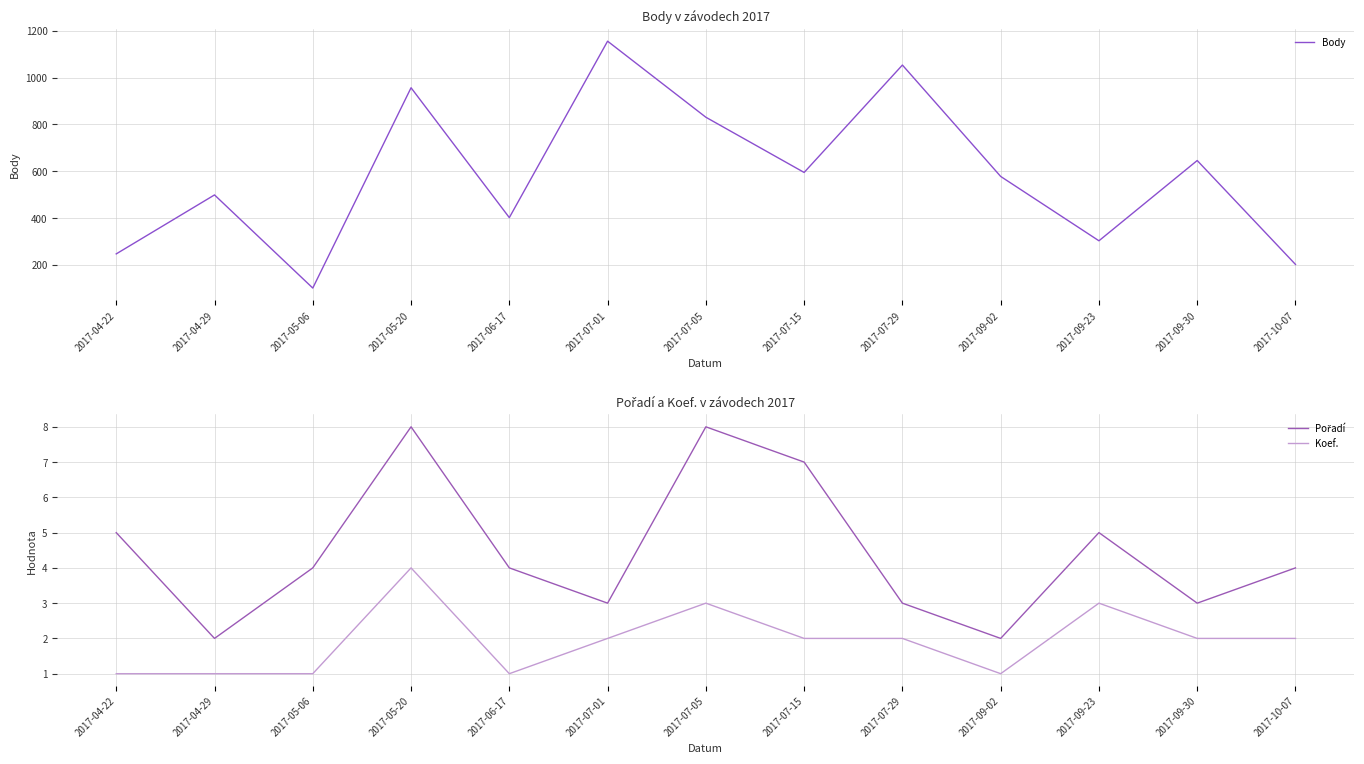

What is the average value of the Pořadí series?

4